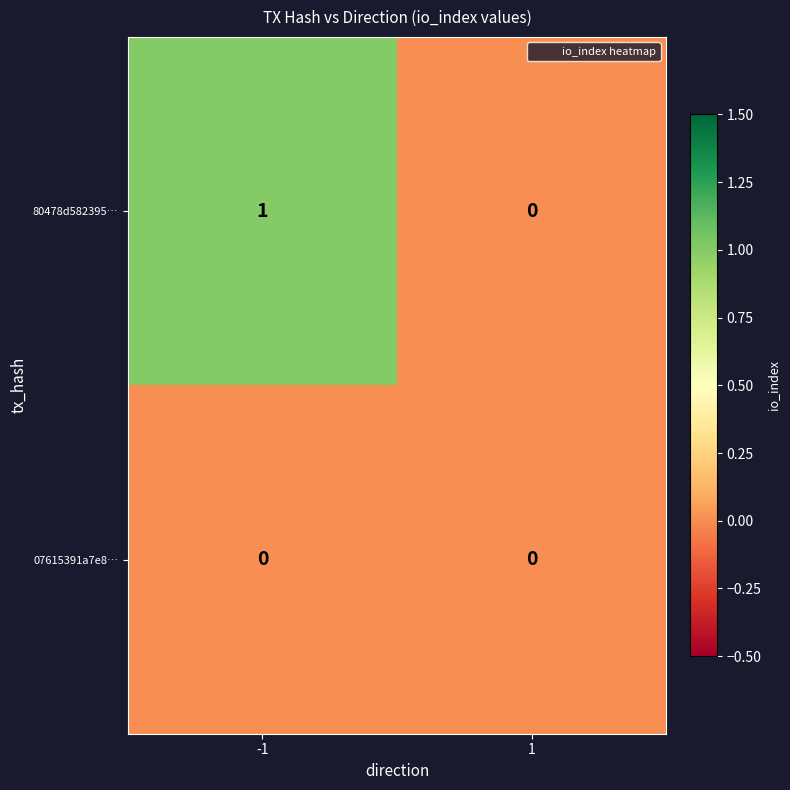

Reading right to left, list all the values displayed in this chart.

80478d582395…: 1=0	-1=1
07615391a7e8…: 1=0	-1=0